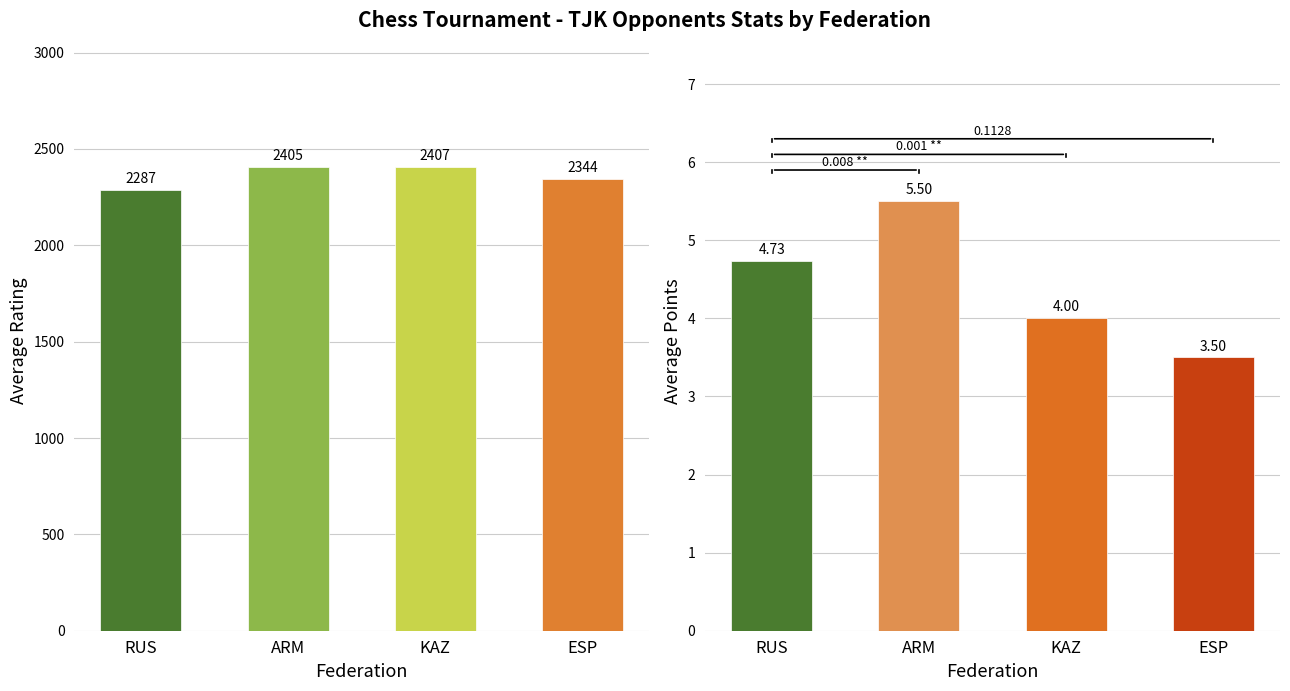

What is the highest value of the Avg Points series?

5.5